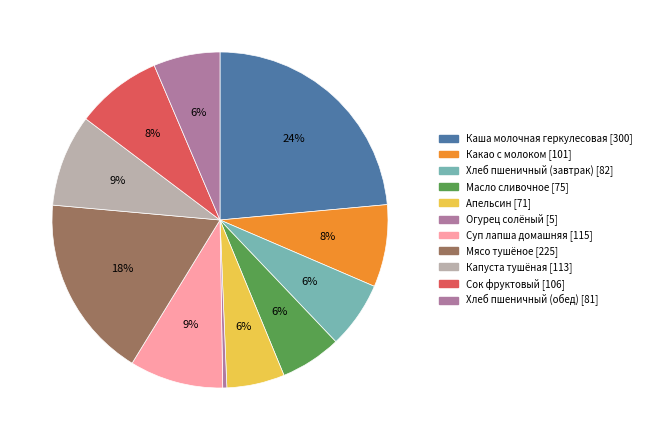

How many segments does this pie chart have?

11